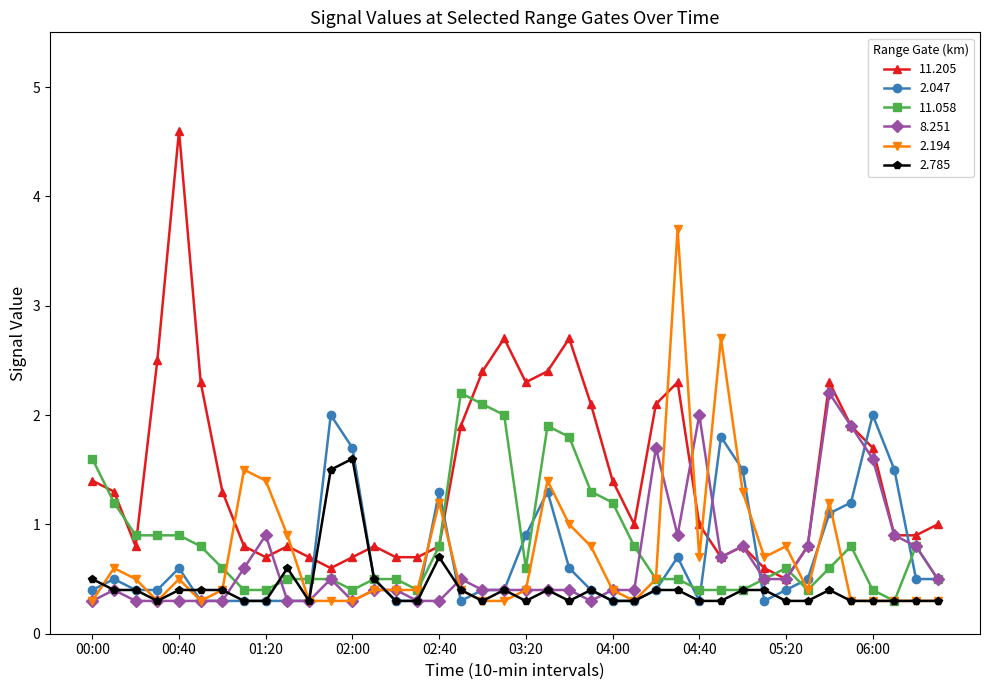

What is the maximum value shown in the chart?

4.6